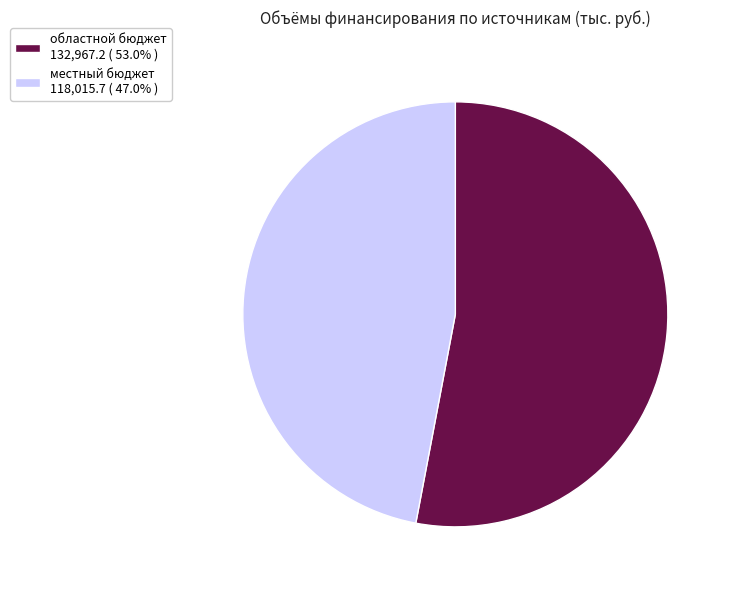

Does any single category account for the majority?

Yes